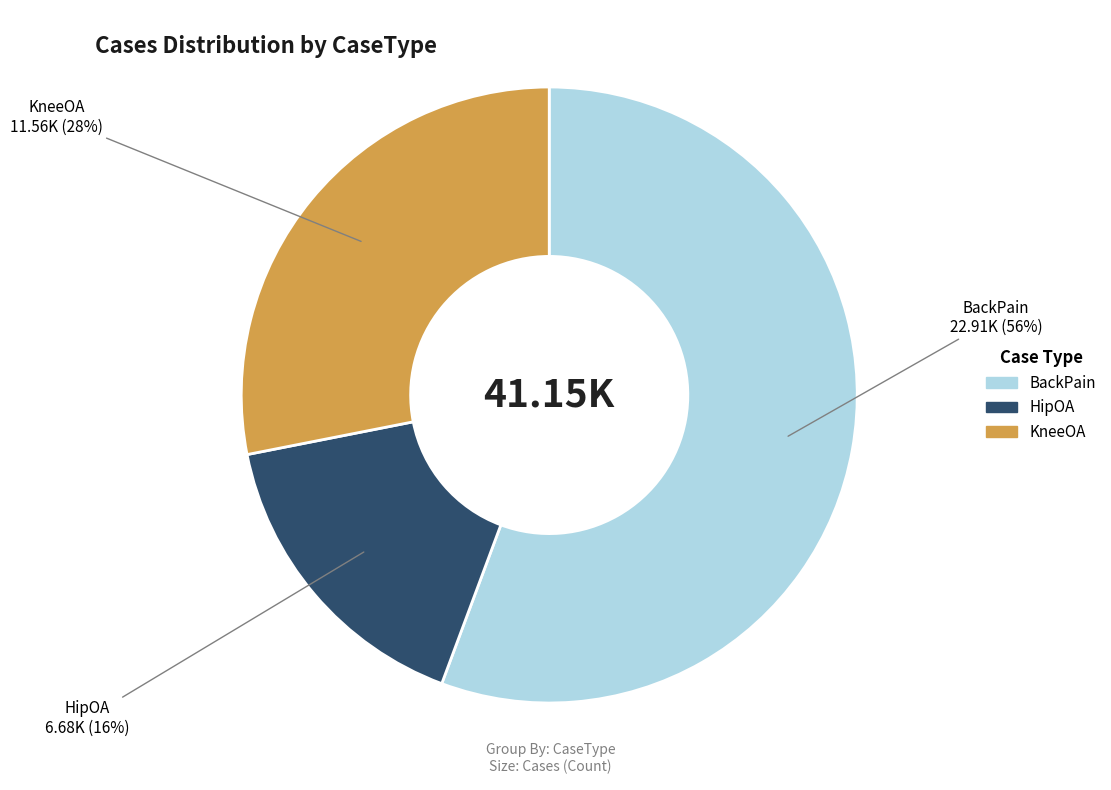

How many segments does this pie chart have?

3